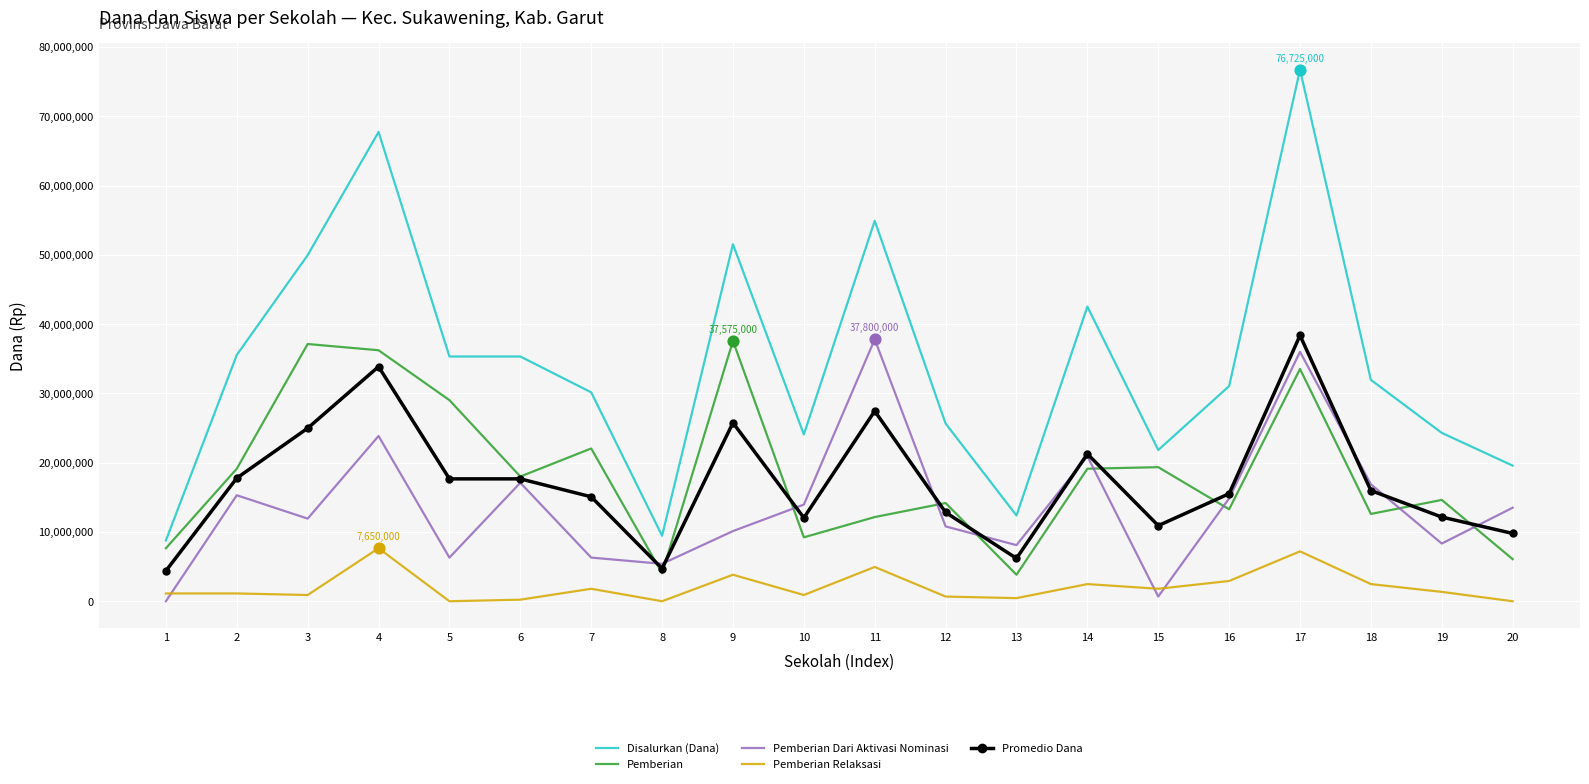

Between 8 and 9, which series saw the biggest shift?

Disalurkan (Dana)